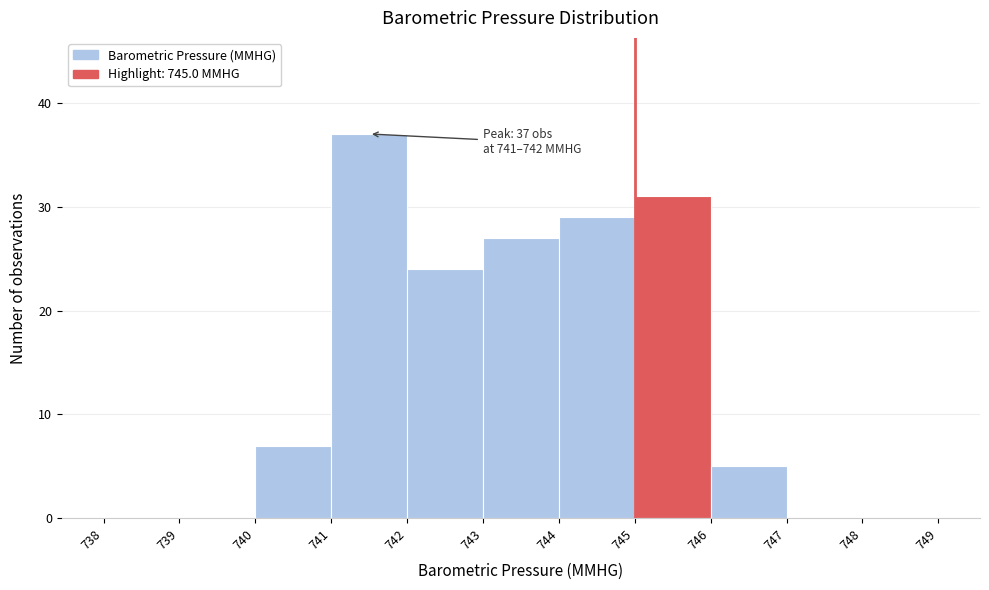

Which range on the x-axis has the tallest bar?

741 to 742